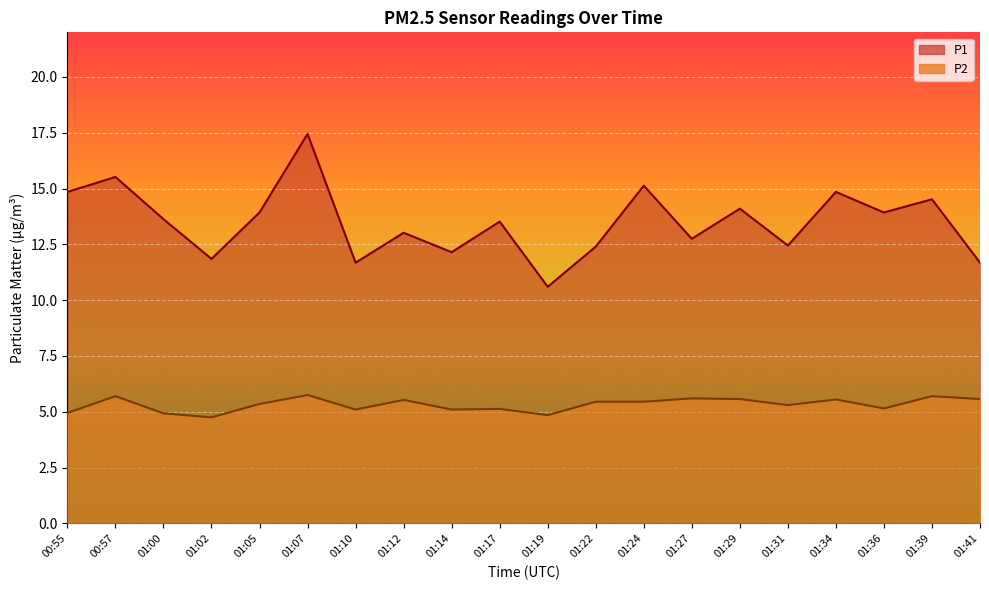

What is the spread (max minus min) of values at 01:29?

8.5